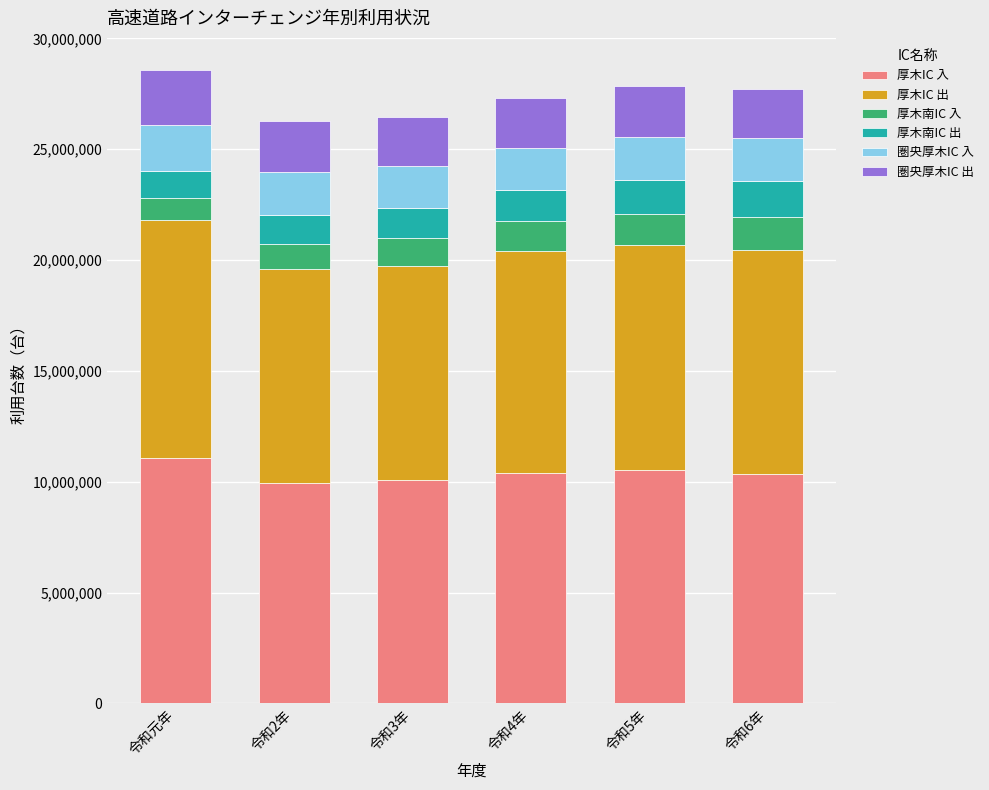

What is the maximum value for 厚木IC 入?

11078000